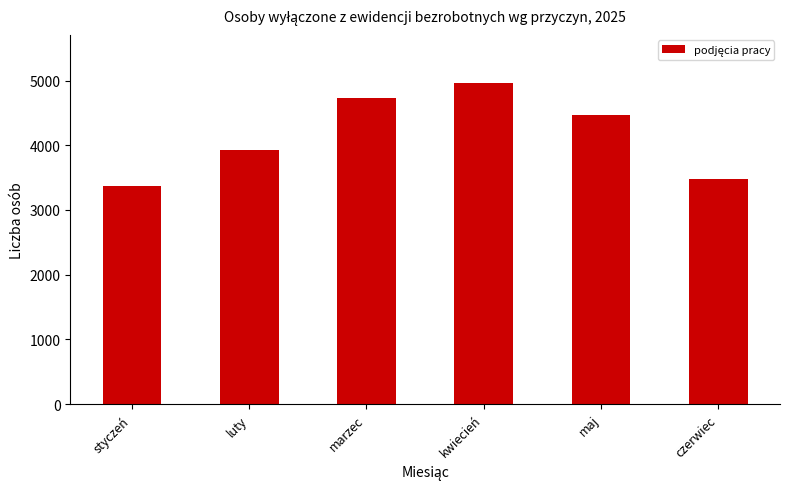

Reading right to left, extract all data points from this chart.

3473	4462	4962	4732	3933	3375